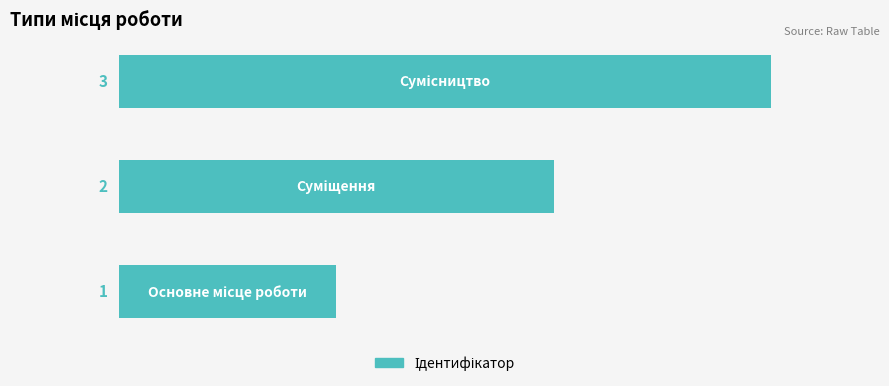

What is the greatest value displayed?

3